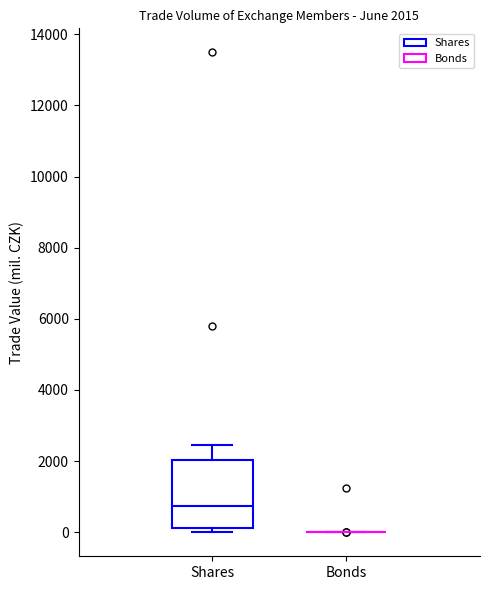

Which box is the tallest, from its lower edge to its upper edge?

Shares